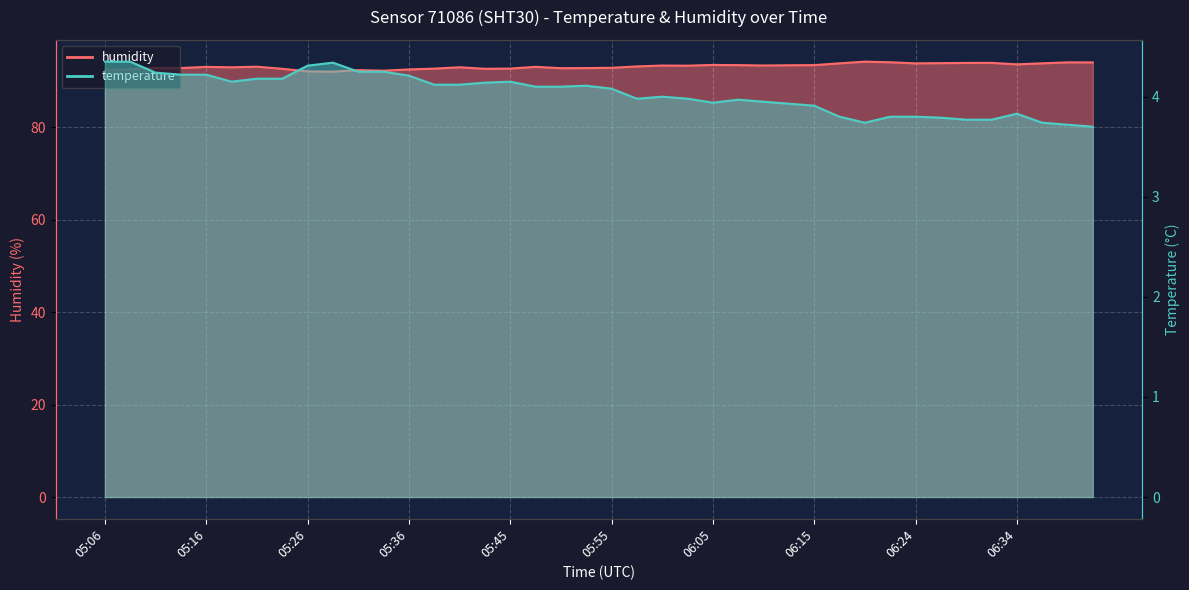

True or false: humidity and temperature intersect in this chart.

False